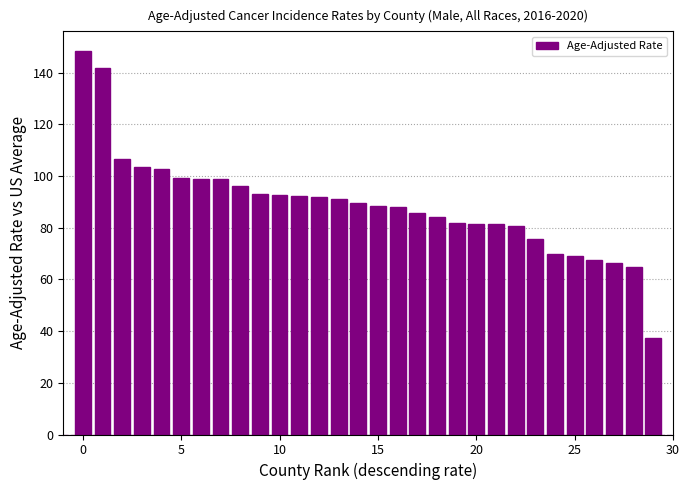

What is the value of the 15th bar from the left?

89.6